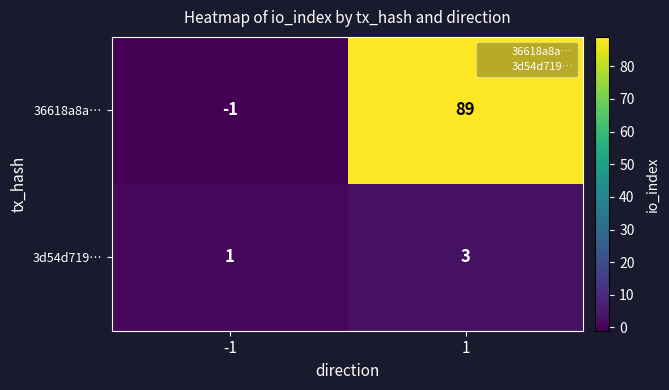

What is the difference between the 36618a8a… values at -1 and 1?

90